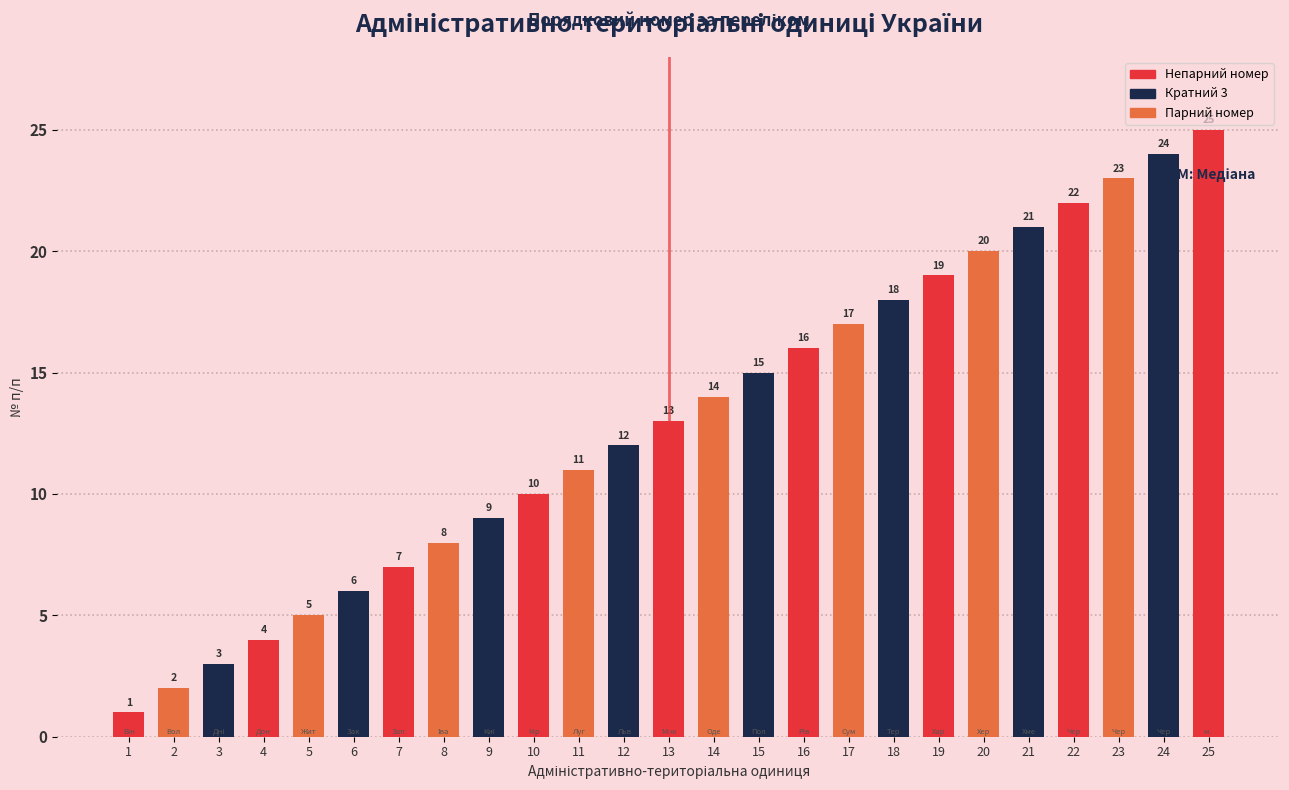

True or false: the data shows 23 at 23.

True